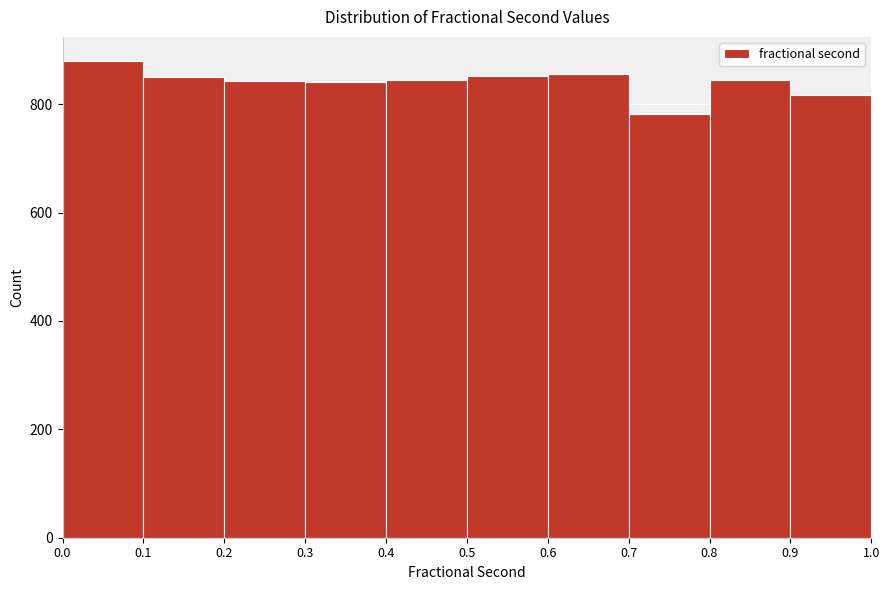

How tall is the bar that spans 0.2 to 0.3 on the x-axis? The values are not printed on the chart, so give them approximately, as read against the axis.

840